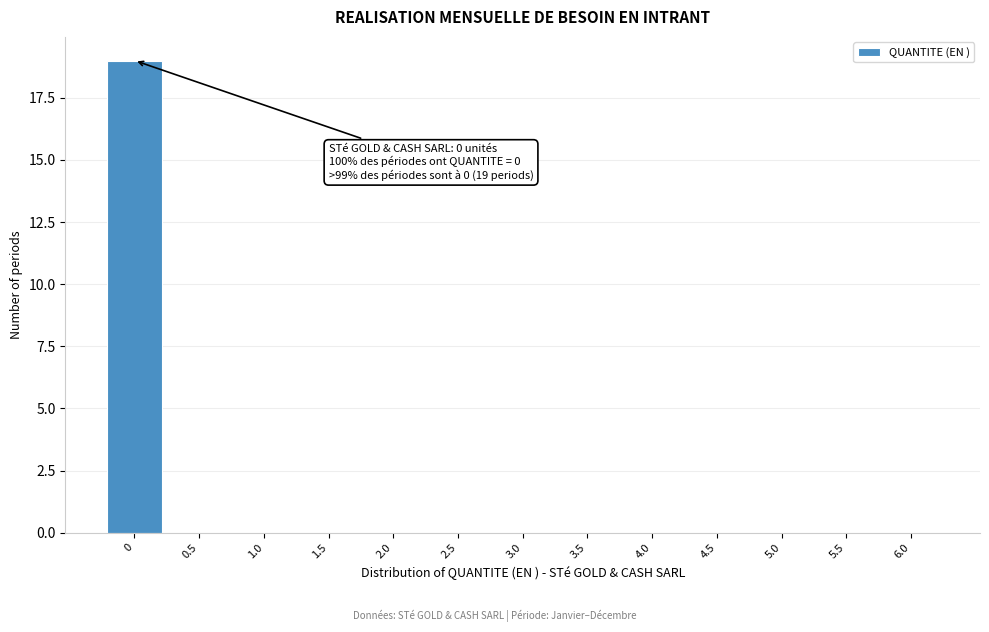

Reading left to right, list all the values displayed in this chart.

0=19	0.5=0	1.0=0	1.5=0	2.0=0	2.5=0	3.0=0	3.5=0	4.0=0	4.5=0	5.0=0	5.5=0	6.0=0